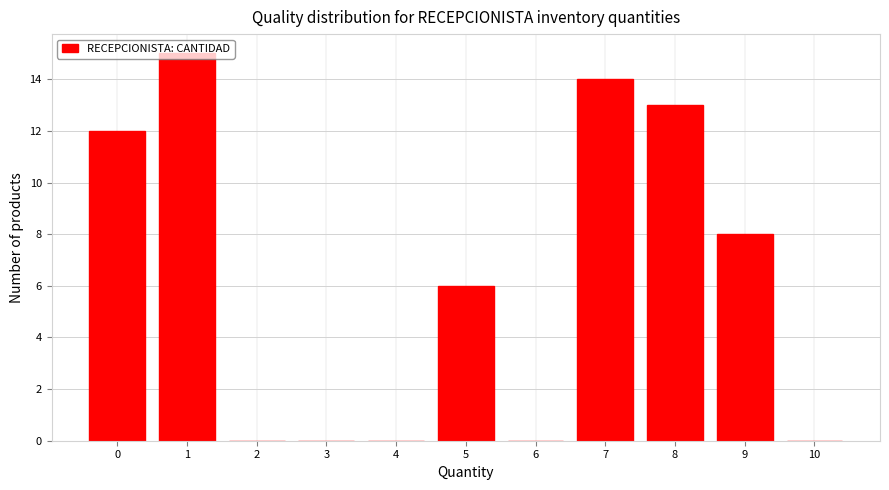

Which has a higher value, 7 or 4?

7